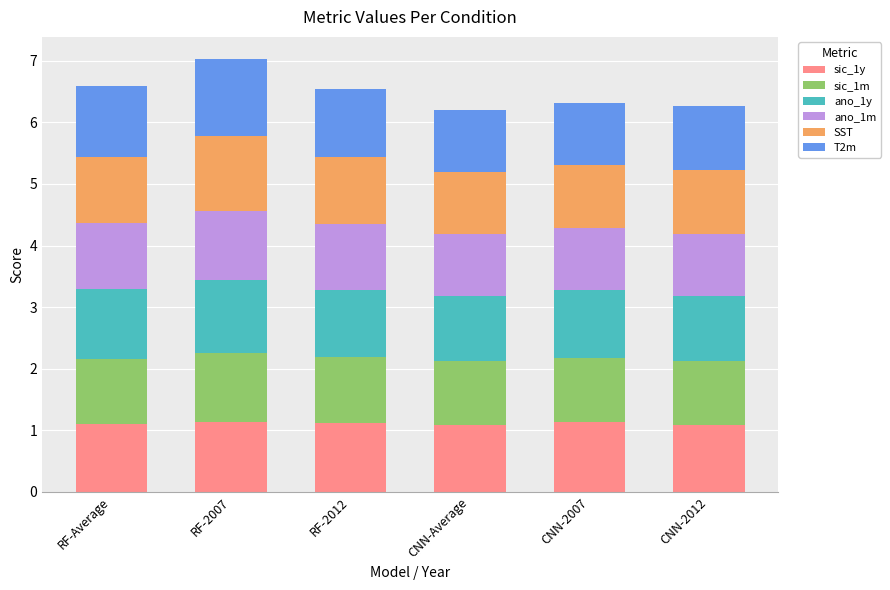

What is the total value across all series at CNN-2012?

6.3